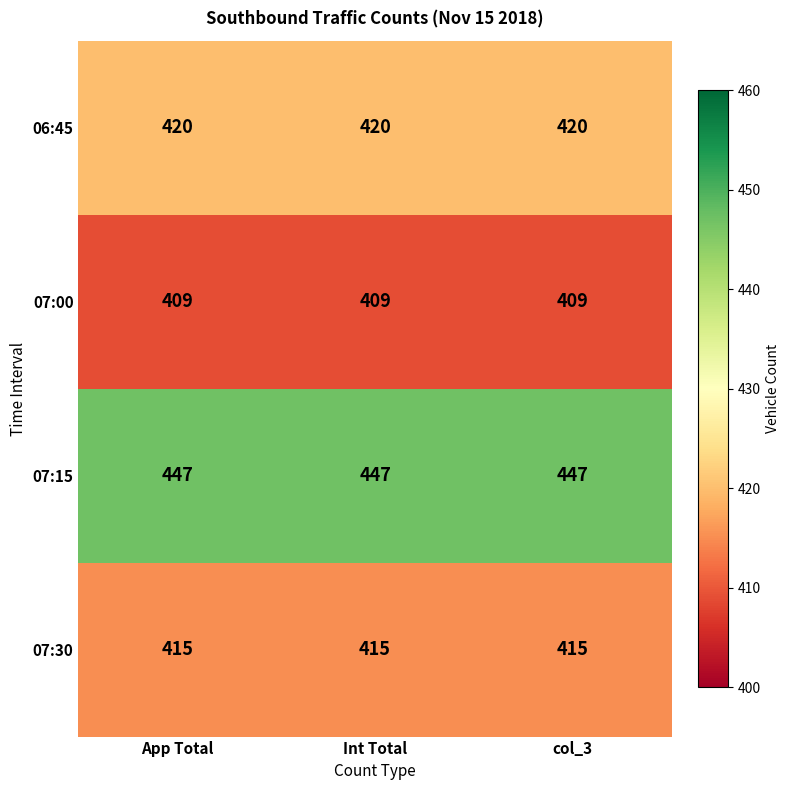

The 06:45 series shows 420 at Int Total. True or false?

True